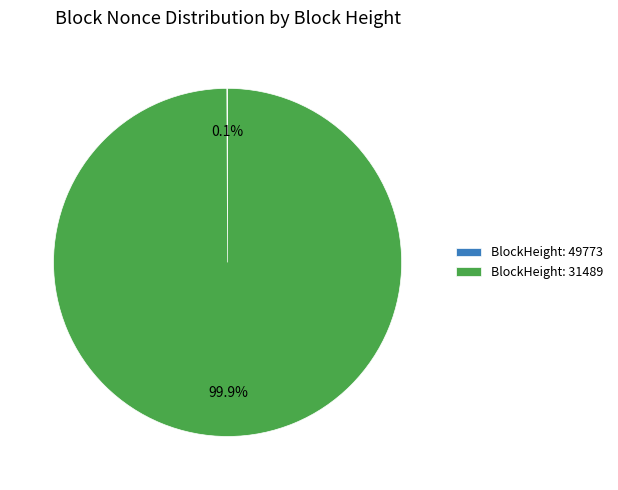

Which category accounts for the majority?

BlockHeight: 31489